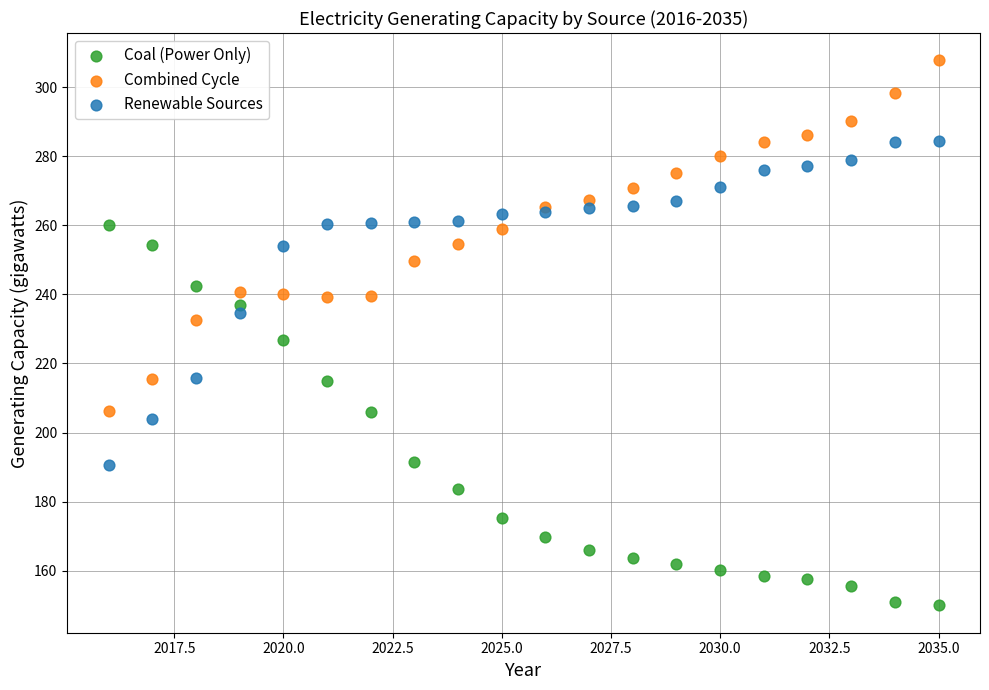

Which series contains the lowest Y value?

Coal (Power Only)